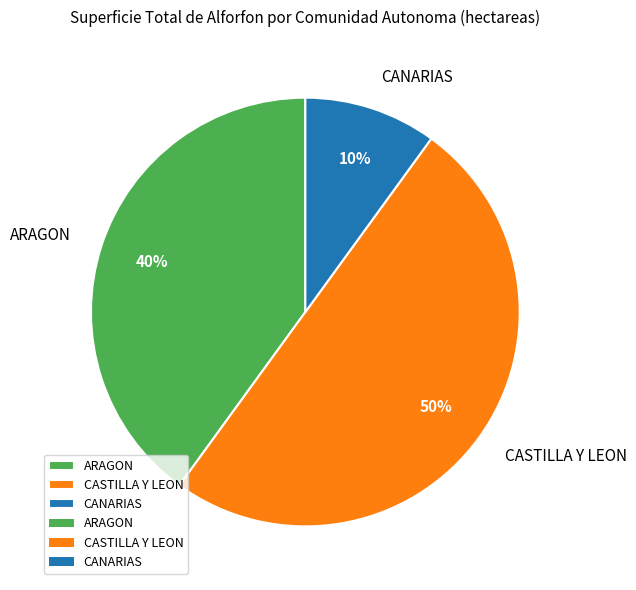

What is the smallest slice in the pie chart?

CANARIAS